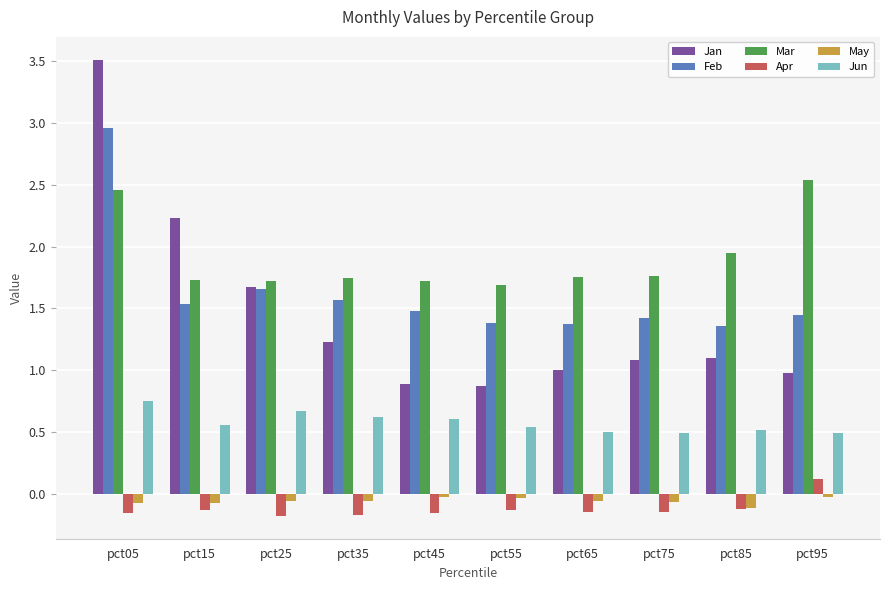

What is the difference between the maximum and minimum values in the Jun series?

0.3